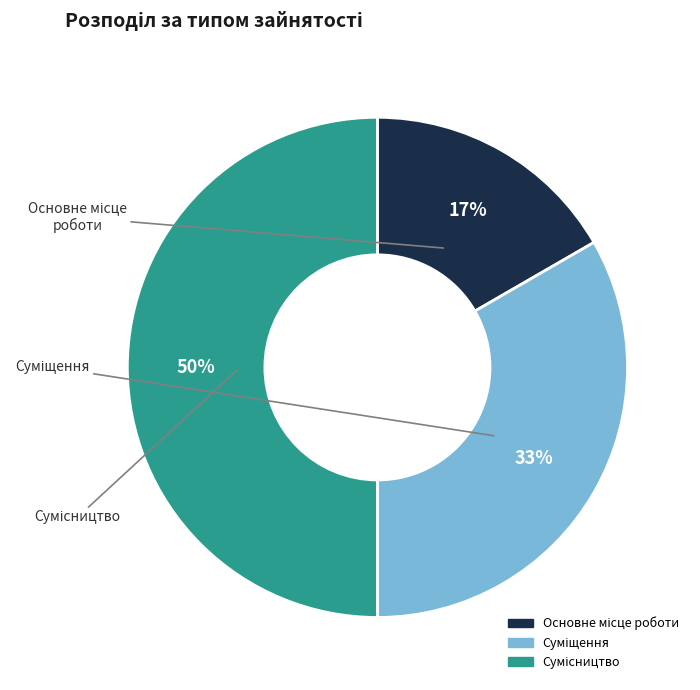

Count the number of slices in the pie.

3